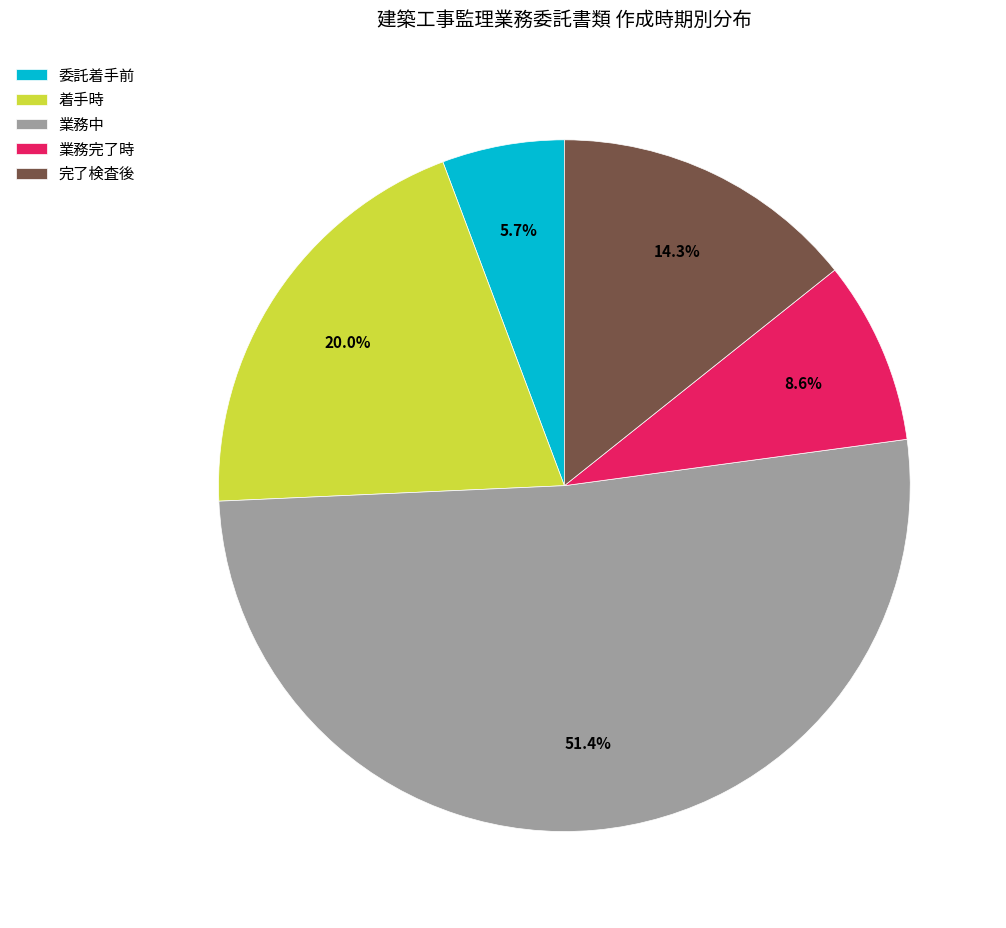

Which has a higher value, 業務完了時 or 業務中?

業務中